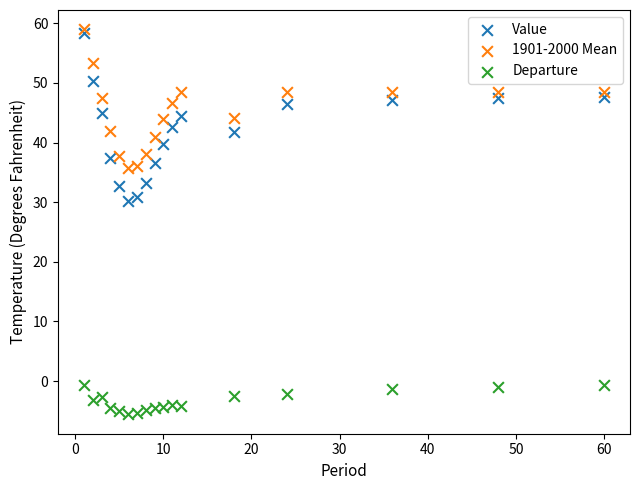

Which series reaches the minimum Y coordinate?

Departure